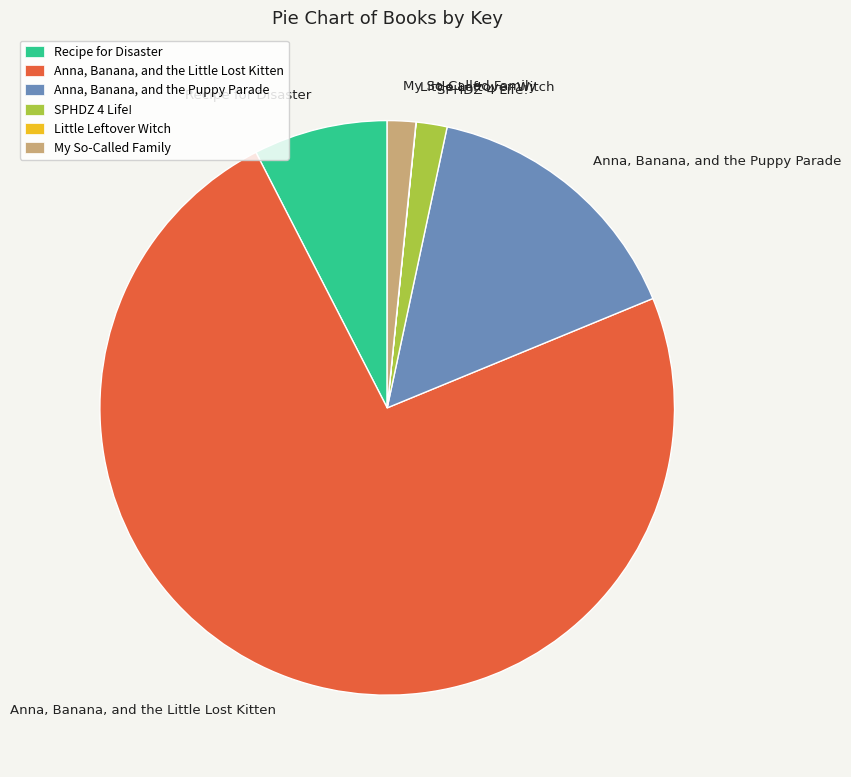

The Anna, Banana, and the Puppy Parade slice represents 9% of the pie. True or false?

False